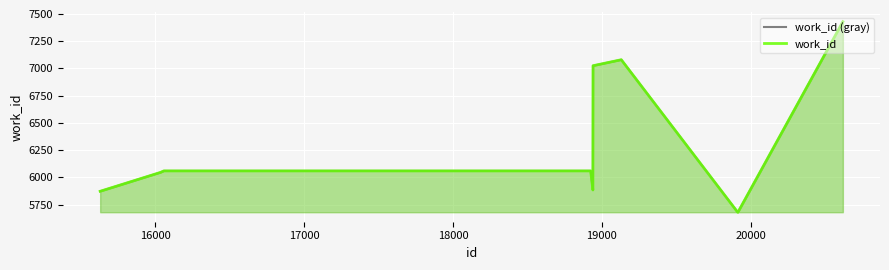

True or false: work_id and work_id (gray) intersect in this chart.

False